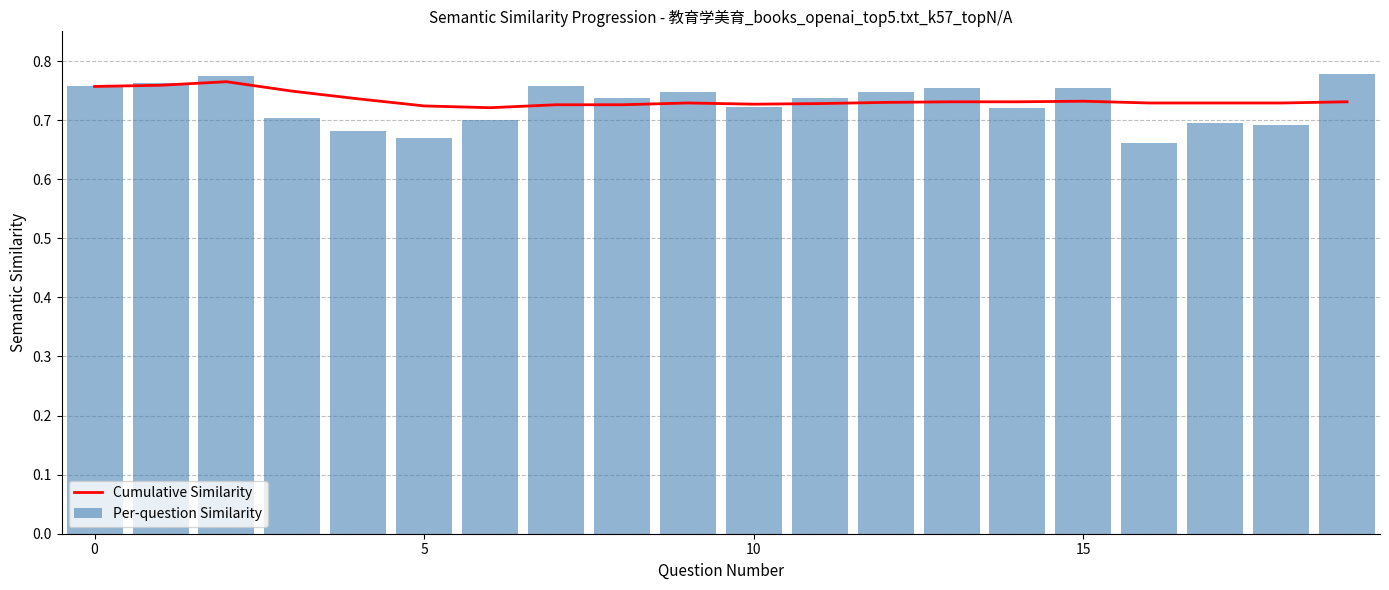

What are all the series names shown in the legend?

Cumulative Similarity, Per-question Similarity